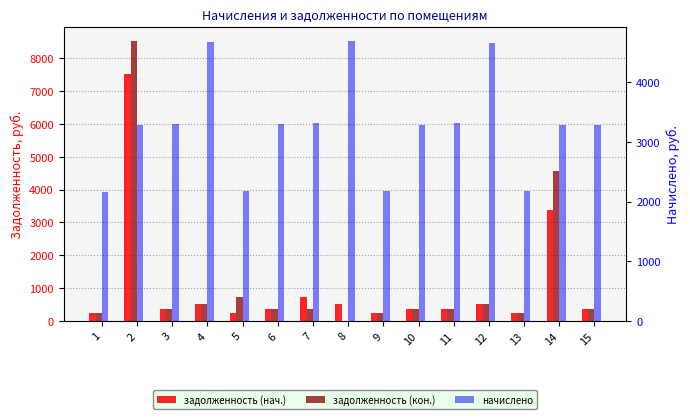

At which label is задолженность (нач.) closest to 3881?

14